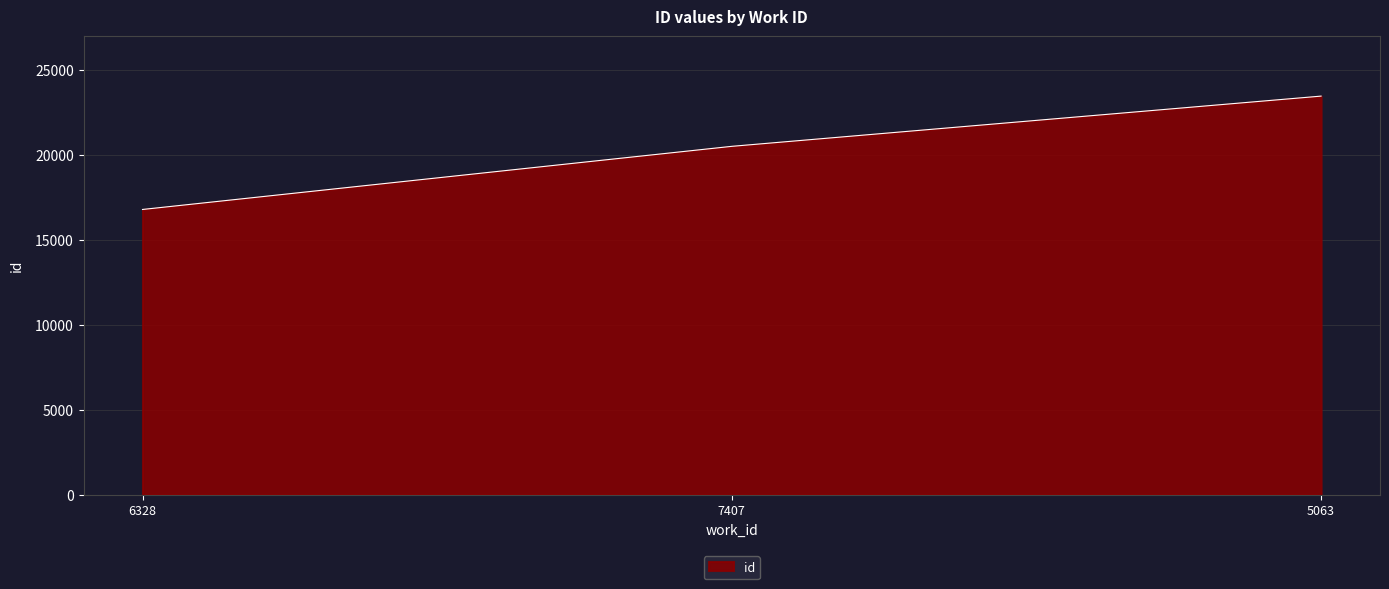

How many lines are shown in the chart?

1